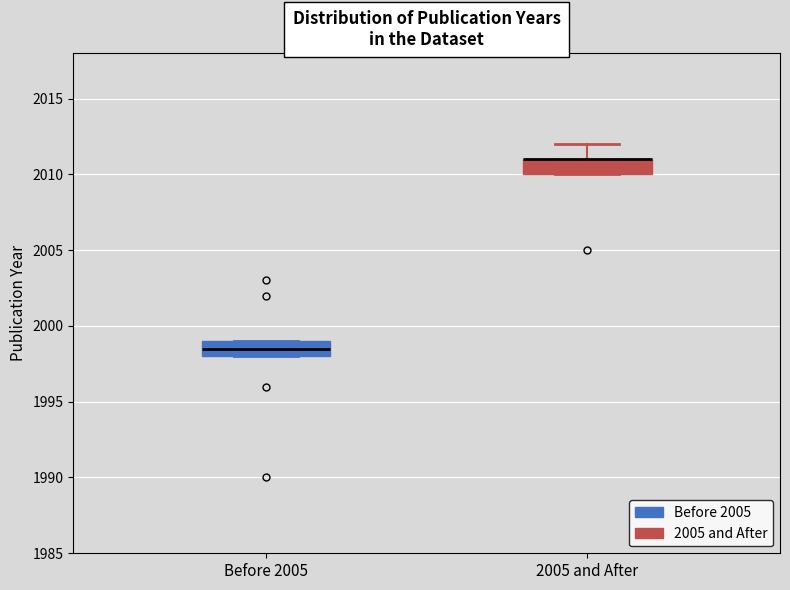

Reading left to right, transcribe this box plot: for each box, give where its median line is, the range the box spans, and where its two whiskers end, as read against the y-axis. The values are not printed on the chart, so give them approximately, as read against the axis.

Before 2005: median 1998.5, box 1998.0 to 1999.0, whiskers 1998.0 to 1999.0
2005 and After: median 2011.0 (drawn on the box's upper edge), box 2010.0 to 2011.0, whiskers 2010.0 to 2012.0